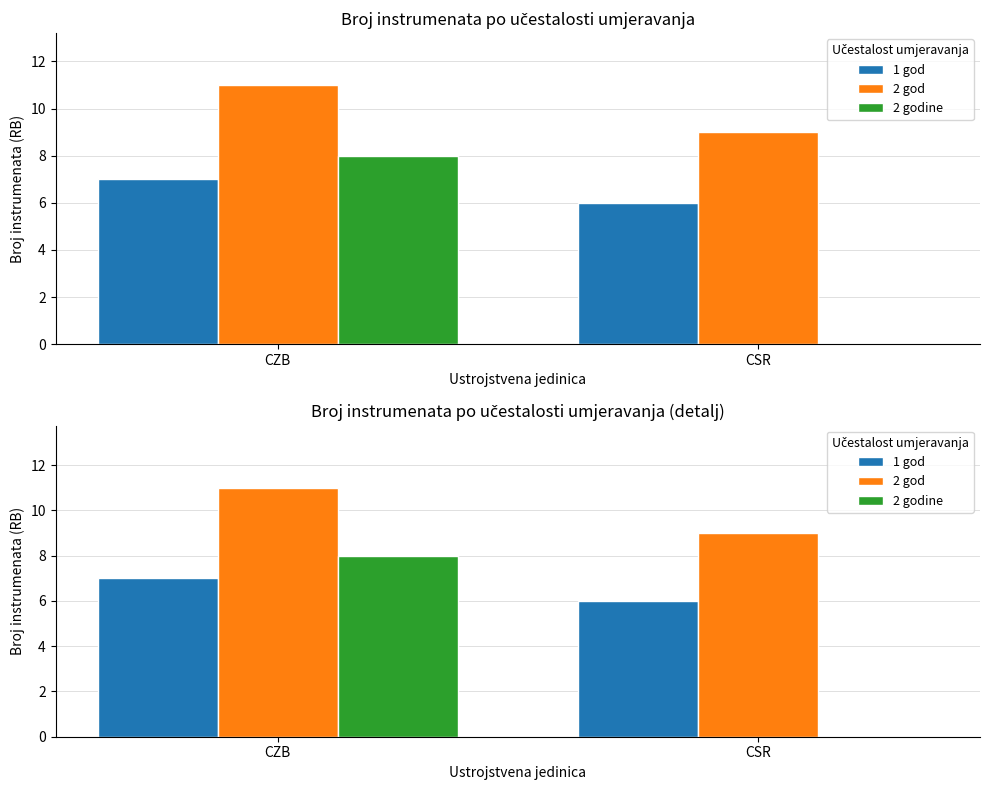

How many values in the 2 god series are below 11?

1